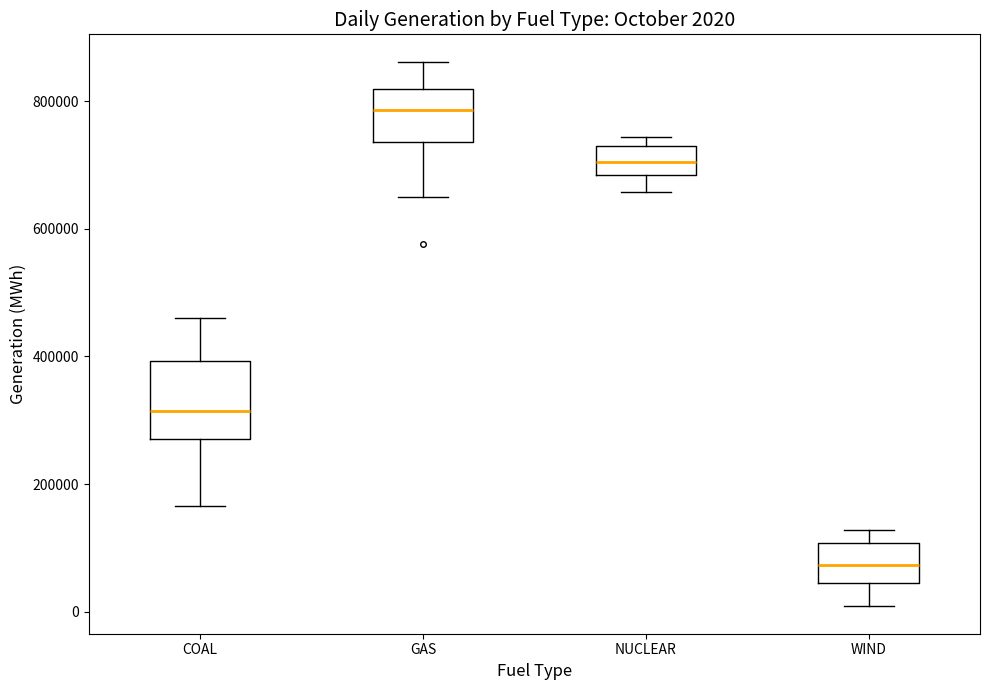

Which box is the tallest, from its lower edge to its upper edge?

COAL